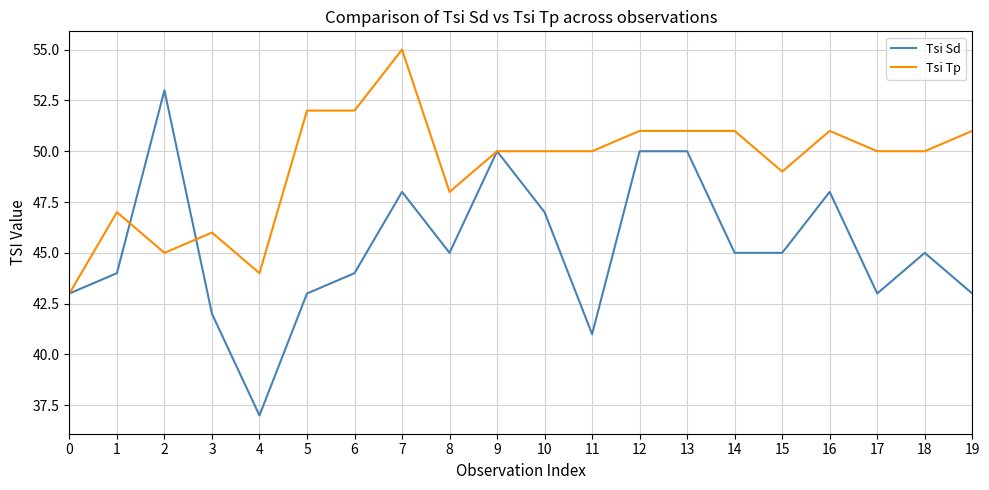

At which category does Tsi Tp reach its first local valley?

2